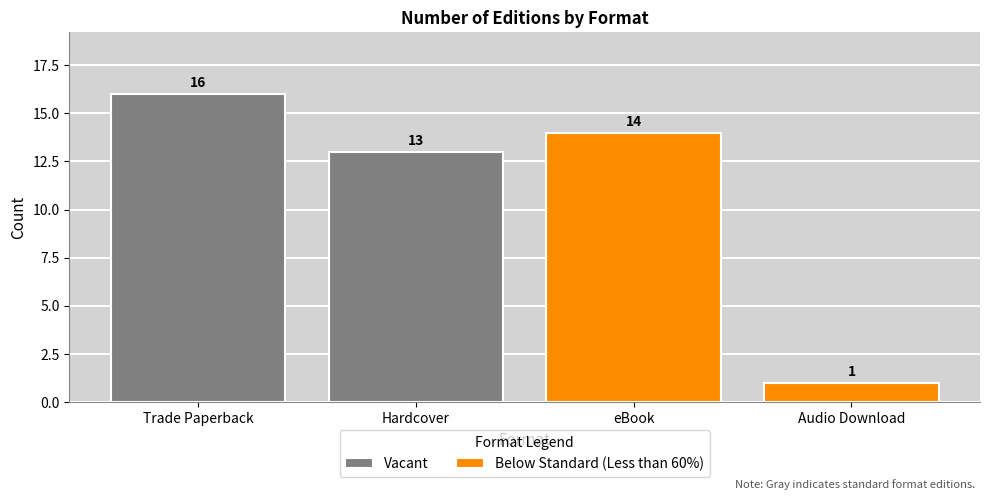

What is the minimum value for Below Standard (Less than 60%)?

1